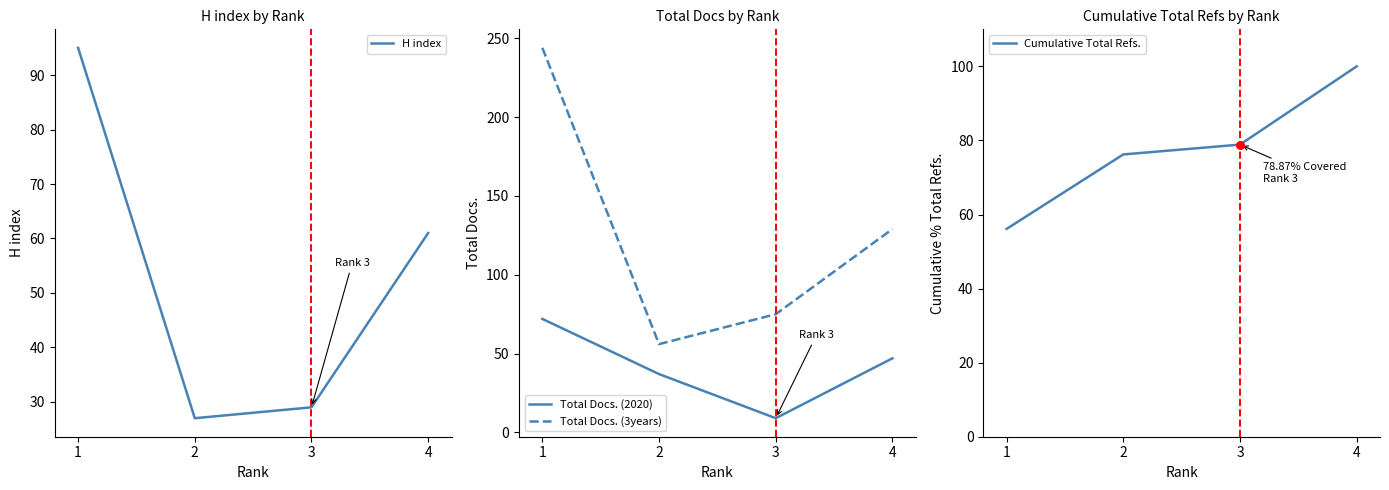

Which series contains the highest Y value?

Total Docs. (3years)